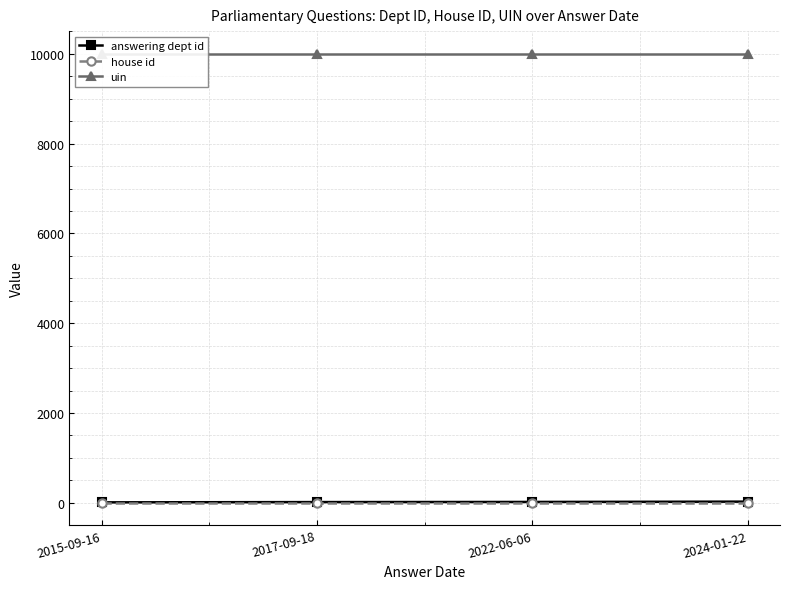

True or false: house id has a value of 1 at 2017-09-18.

True